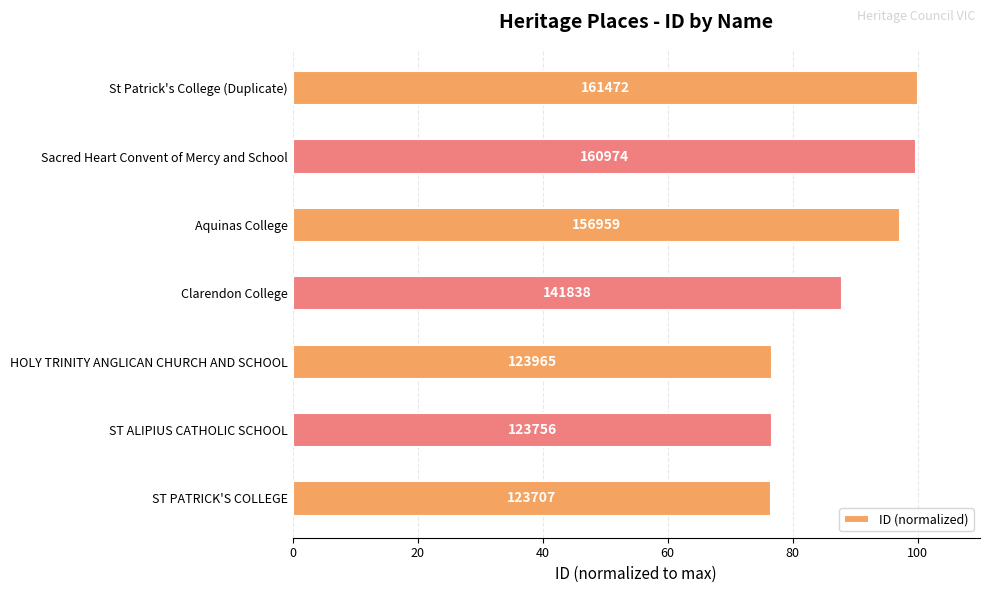

How many bars are there in total?

7